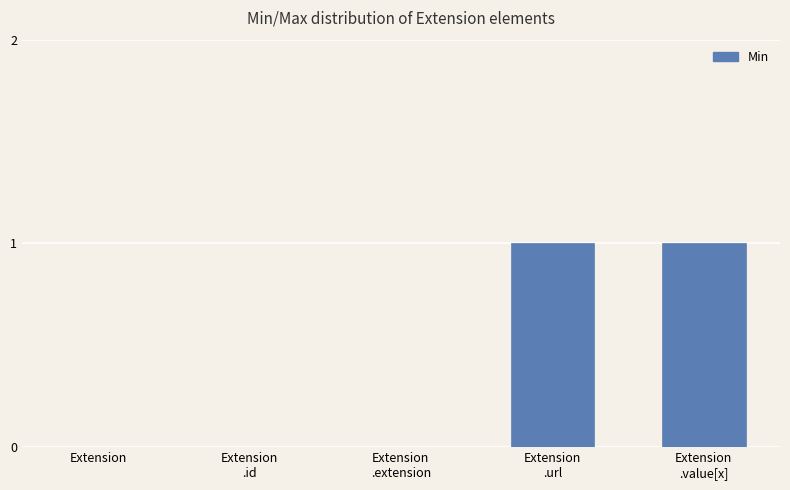

True or false: the data shows 1 at Extension
.extension.

False